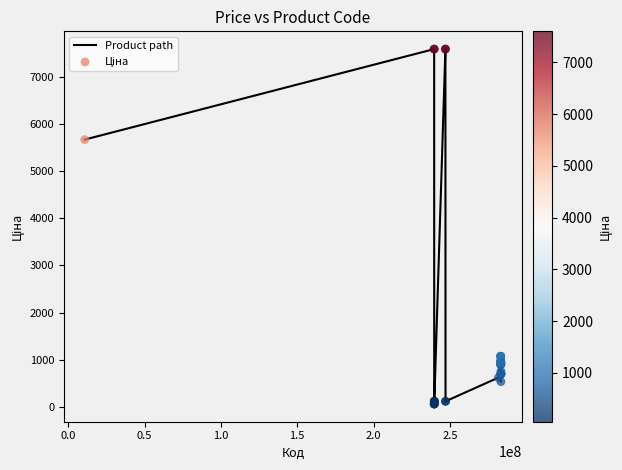

What is the difference between the maximum and minimum values?

7539.5